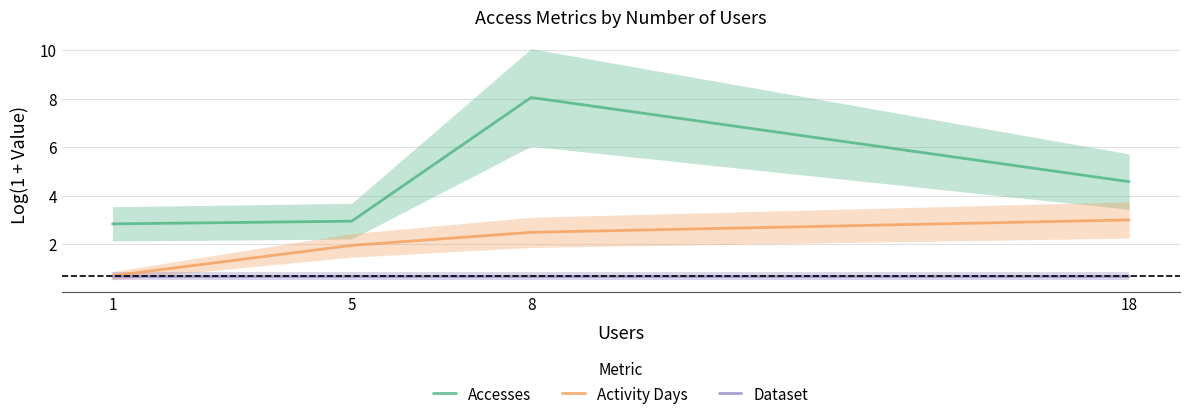

The Dataset series shows 1.2 at 5. True or false?

False